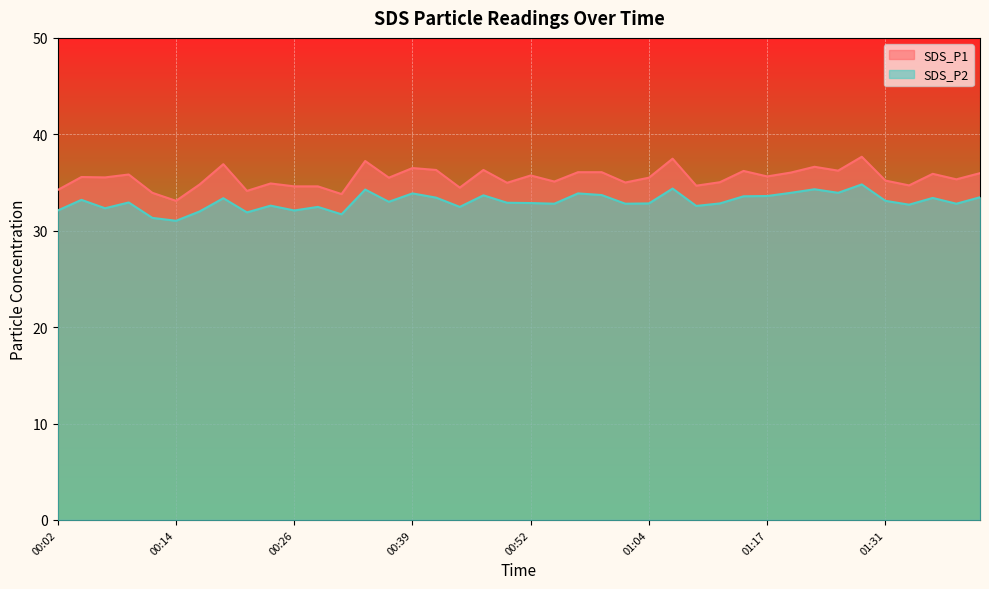

At how many categories does at least one series exceed 36?

13